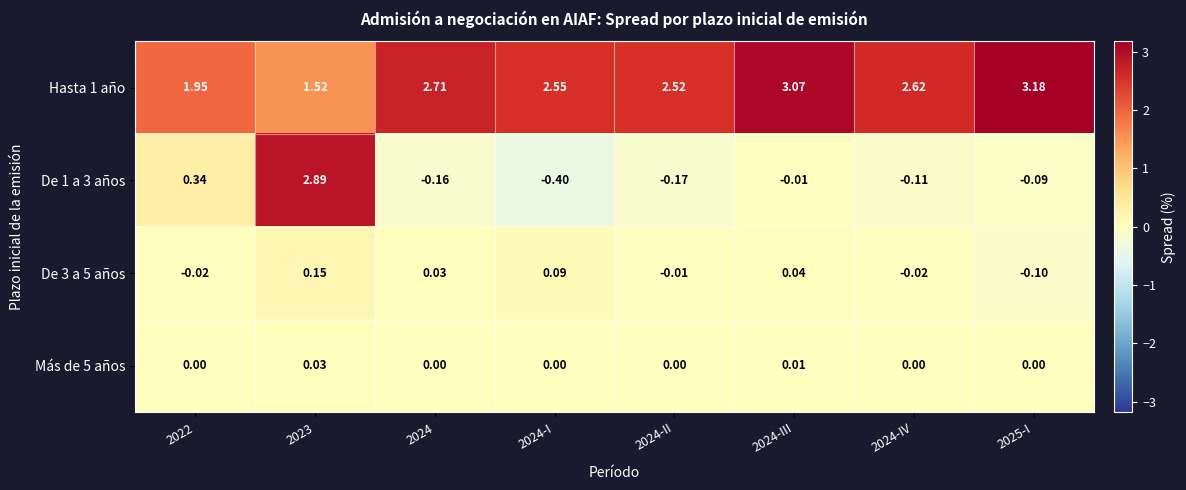

Is the value of Más de 5 años at 2023 greater than the value of De 3 a 5 años at 2024-IV?

Yes